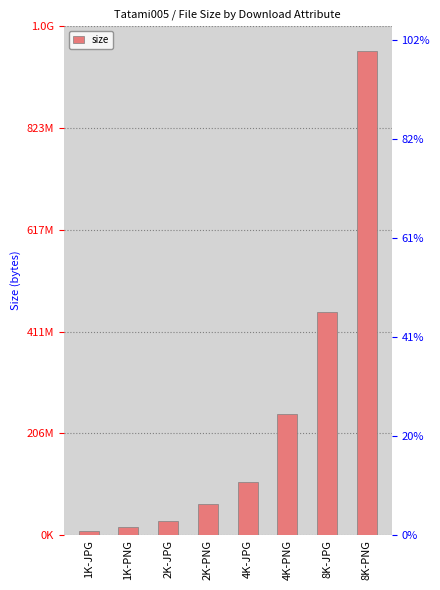

What is the ratio of the value at 2K-PNG to the value at 4K-PNG?

0.3